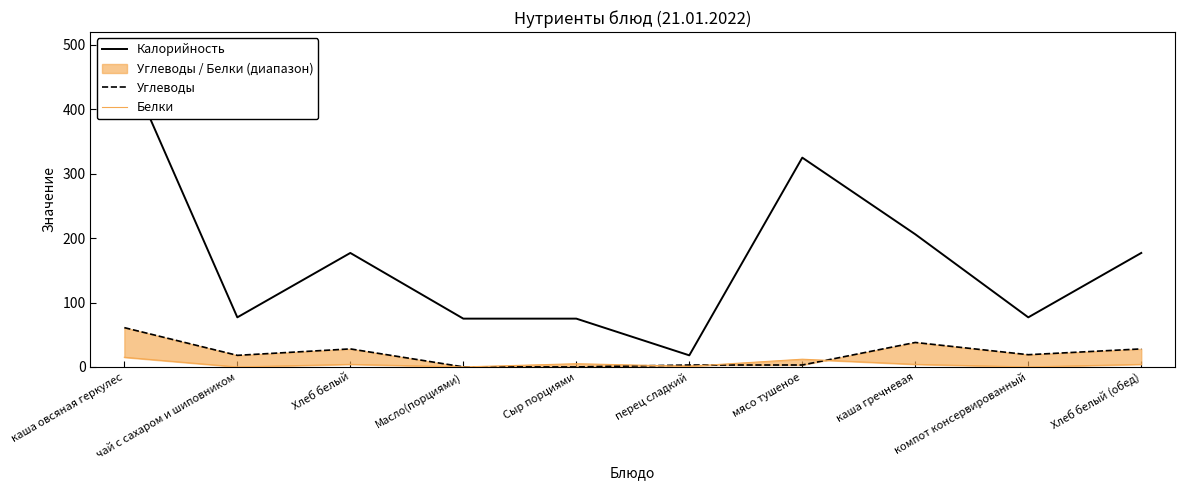

Is the value of Калорийность at мясо тушеное greater than the value of Белки at каша овсяная геркулес?

Yes